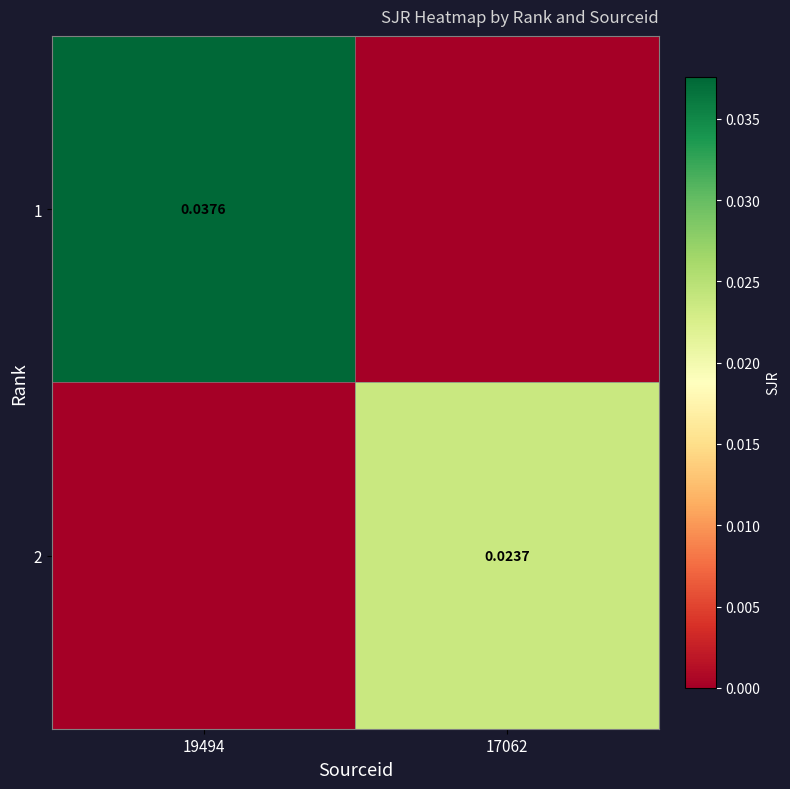

Count the 2 values in the range 0 to 1.

2